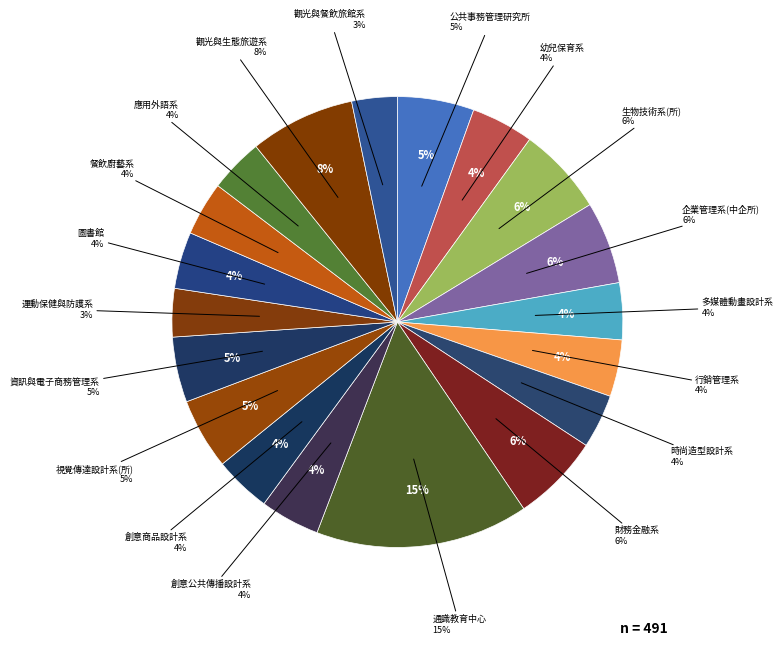

Is there any slice that represents more than half of the pie?

No